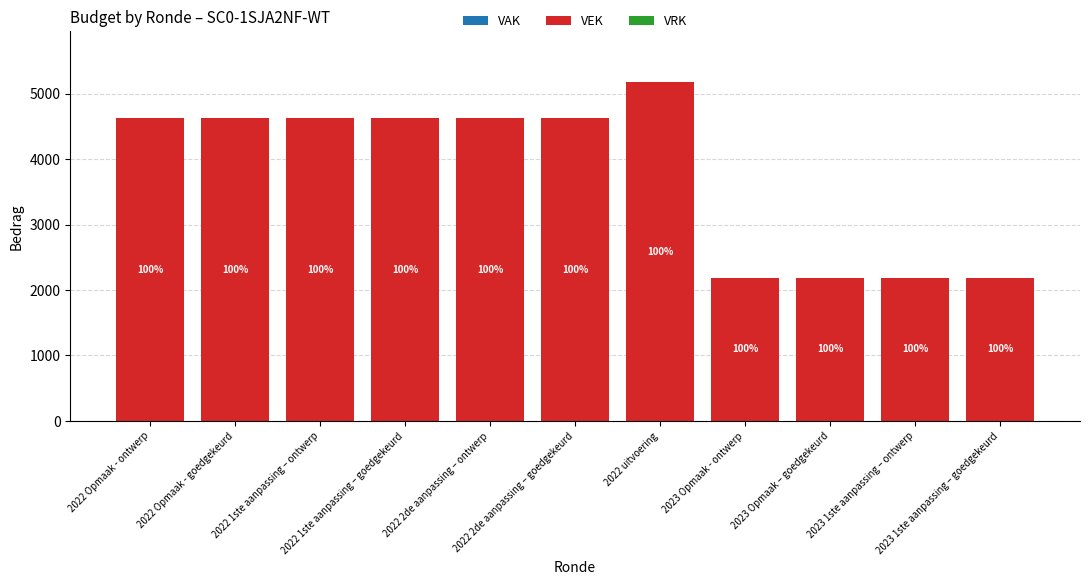

Which label corresponds to the largest value in the chart?

2022 uitvoering